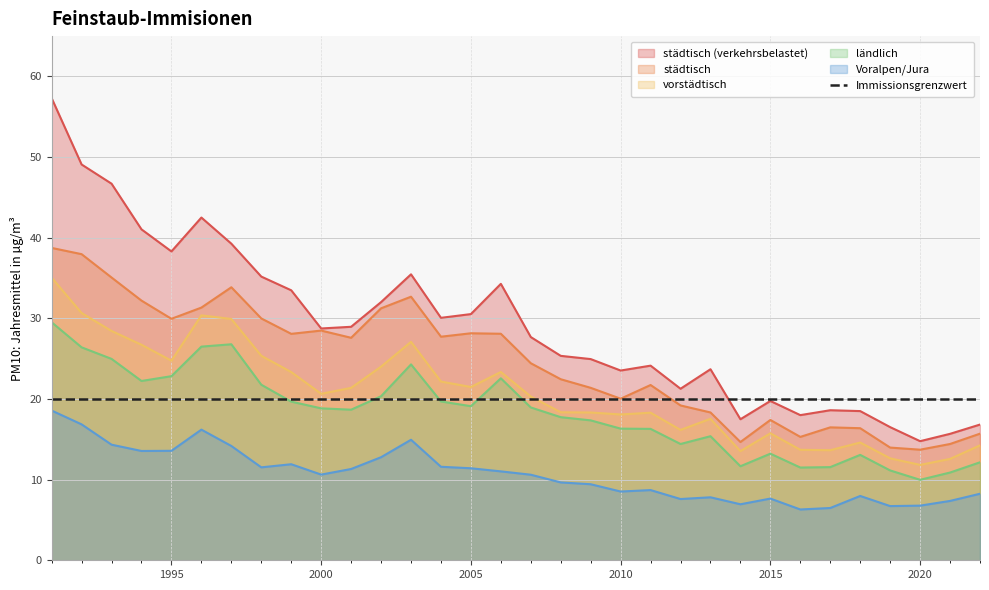

What are all the series names shown in the legend?

städtisch (verkehrsbelastet), städtisch, vorstädtisch, ländlich, Voralpen/Jura, Immissionsgrenzwert